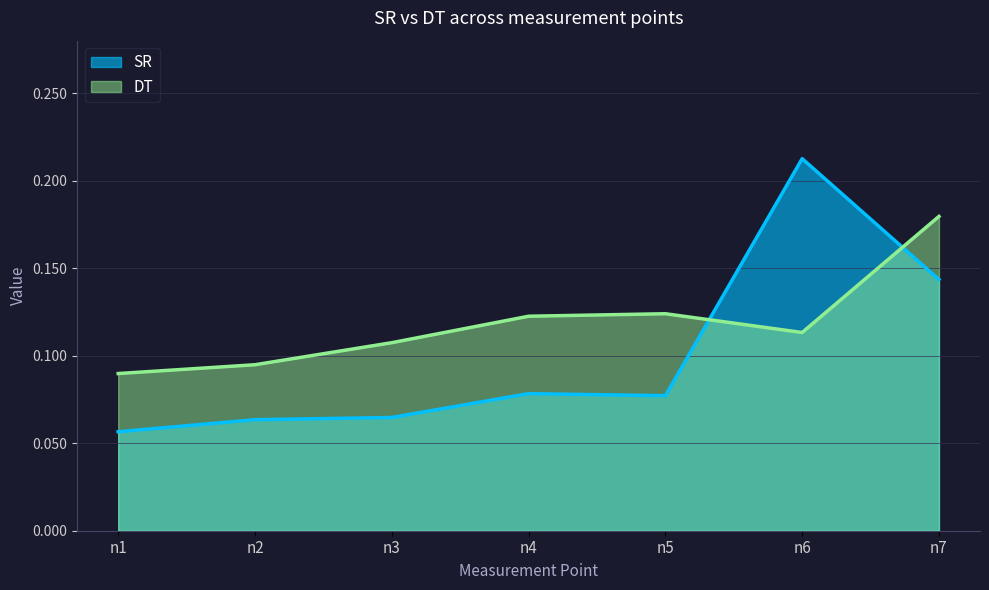

What is the sum of all DT values?

0.8